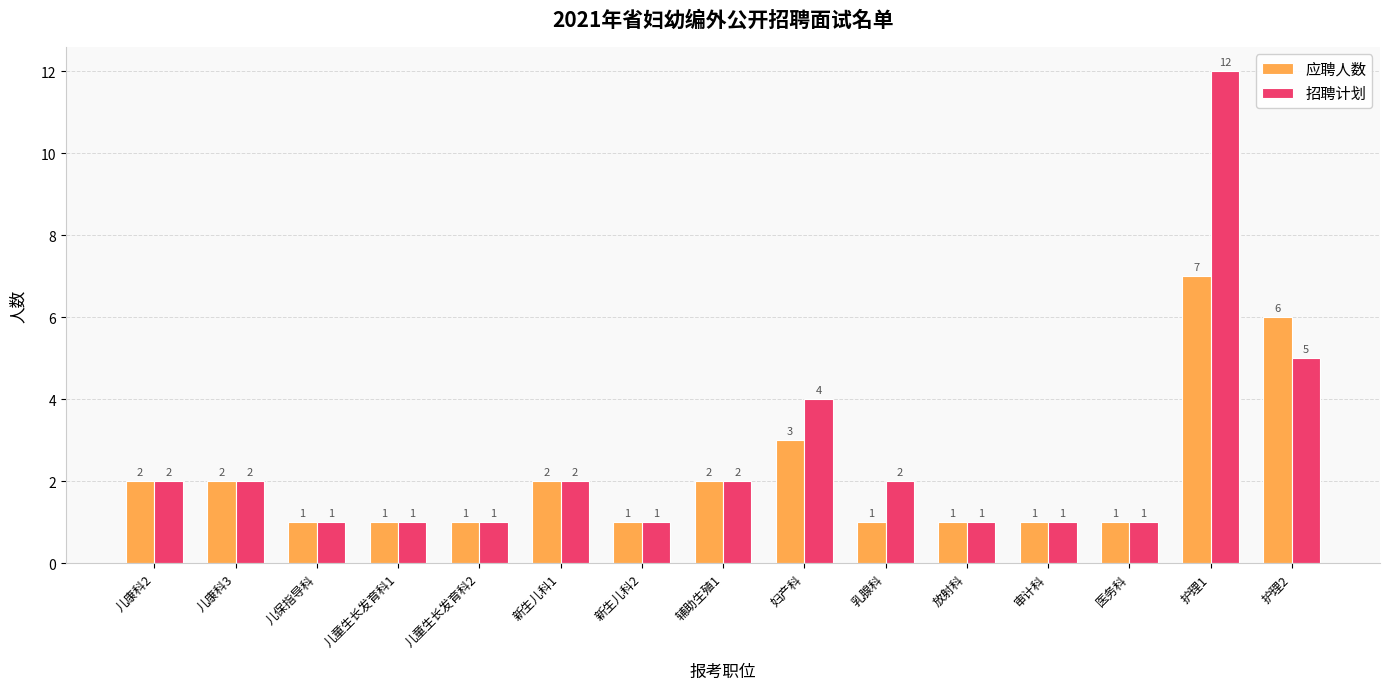

Is it true that 应聘人数 equals 7 at 护理1?

True